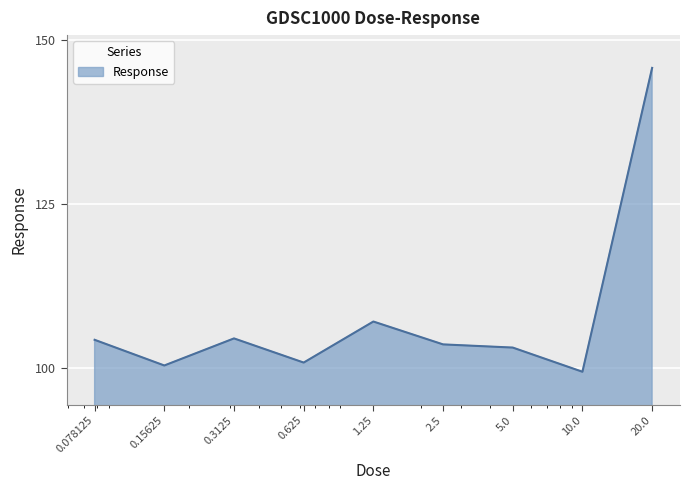

What is the minimum value shown in the chart?

99.4